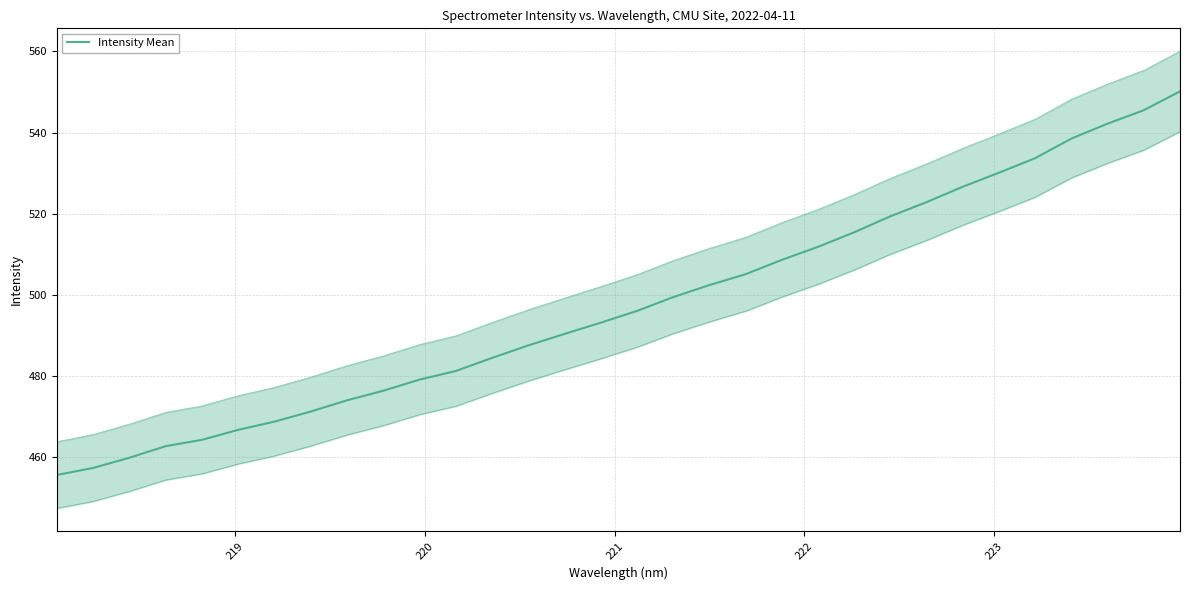

The chart shows a value of 777.0 at 9. True or false?

False